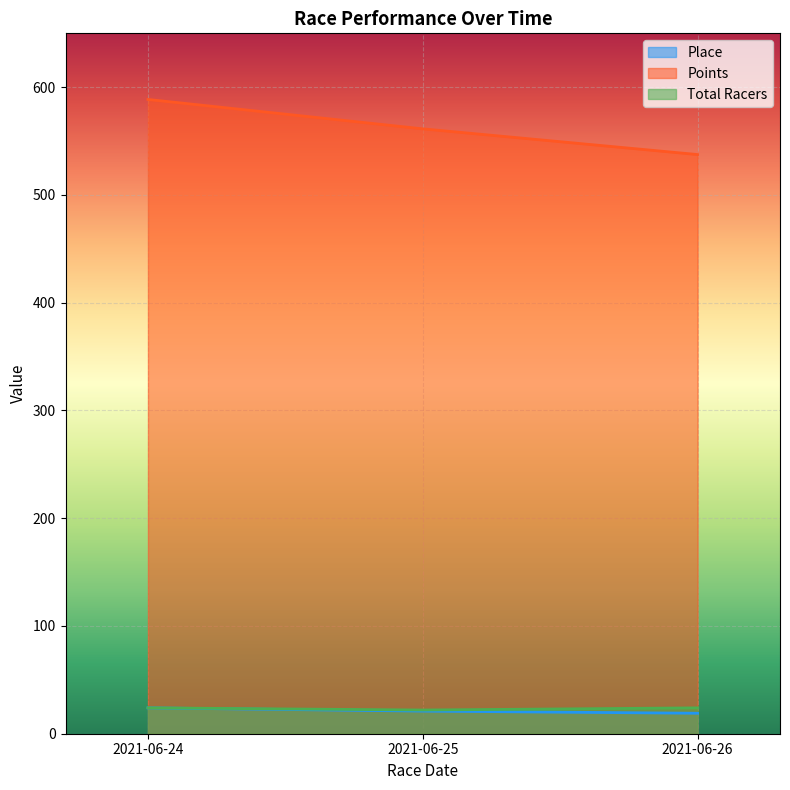

What is the minimum value for Place?

19.0